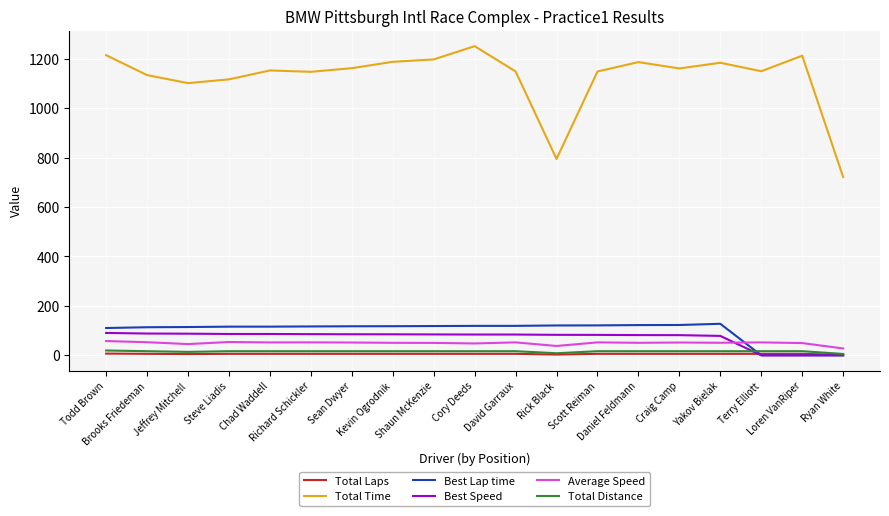

At how many categories does at least one series exceed 224?

19